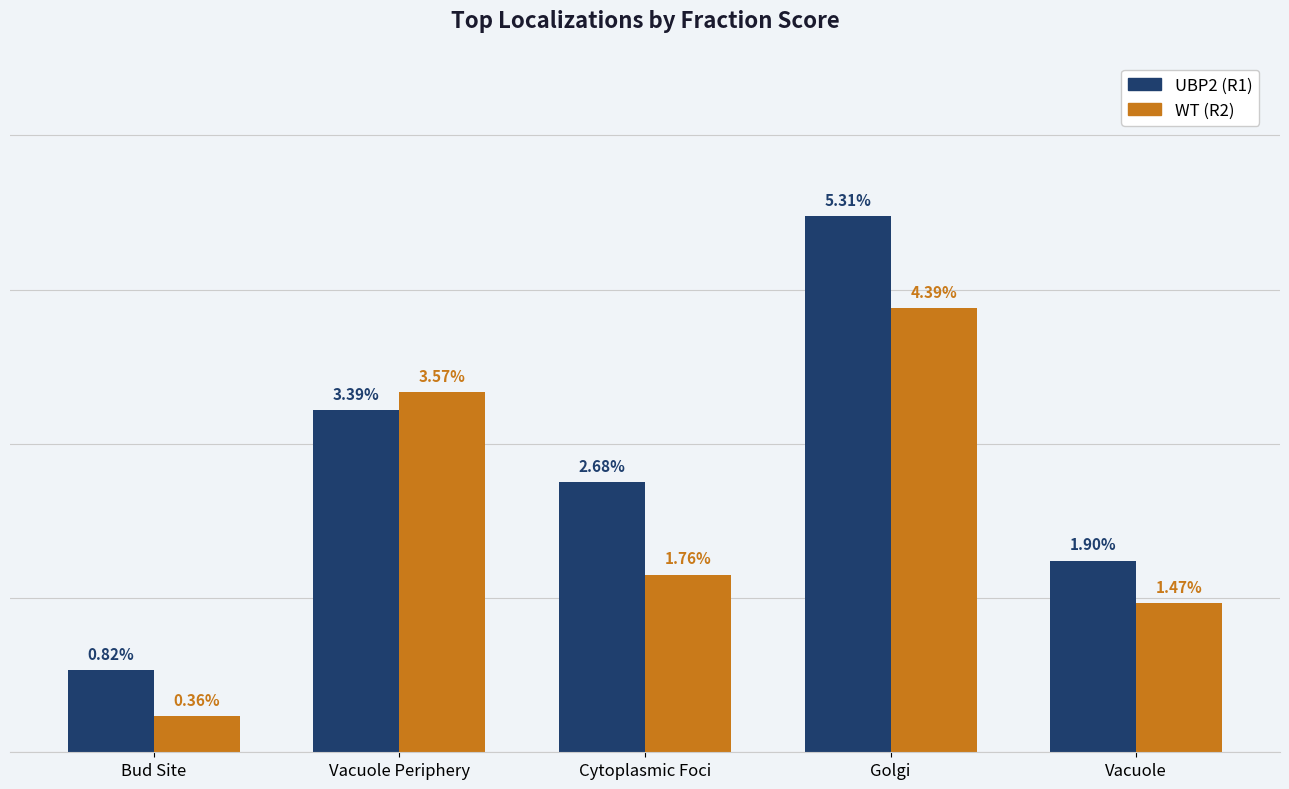

At how many categories does at least one series exceed 0?

5